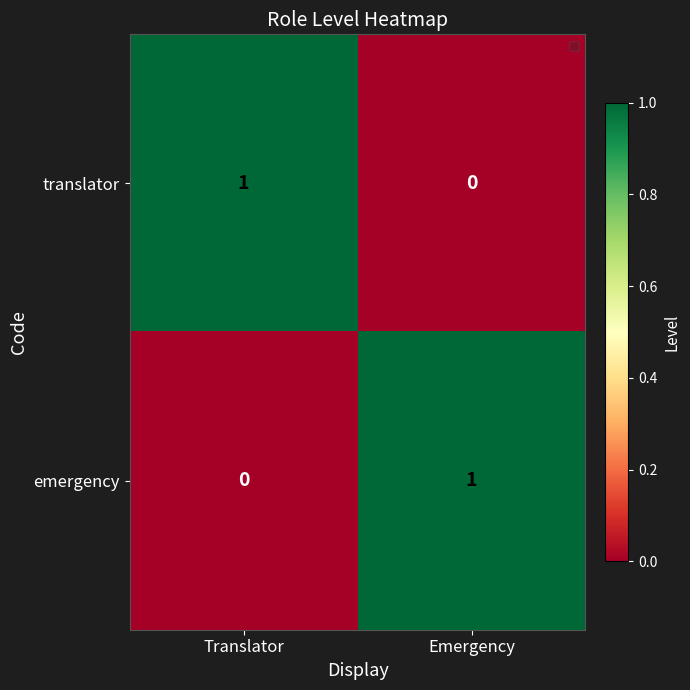

At Emergency, list the series in order from largest to smallest.

emergency, translator